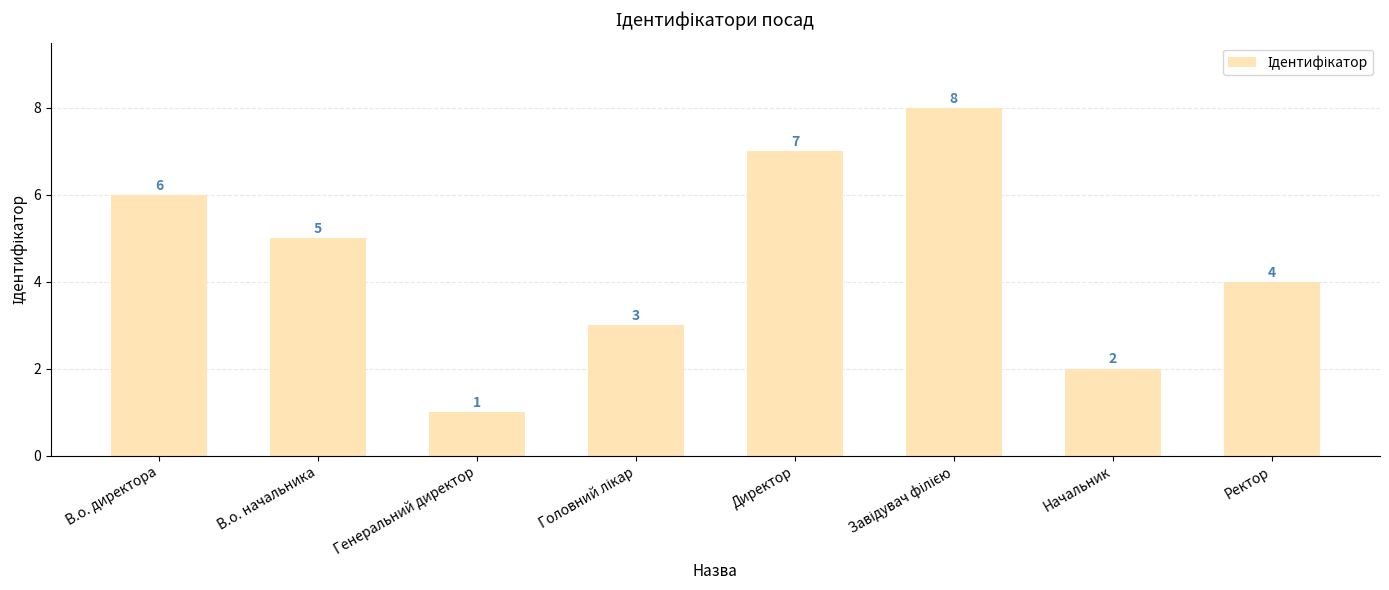

Is it true that the value at Начальник is 1?

False